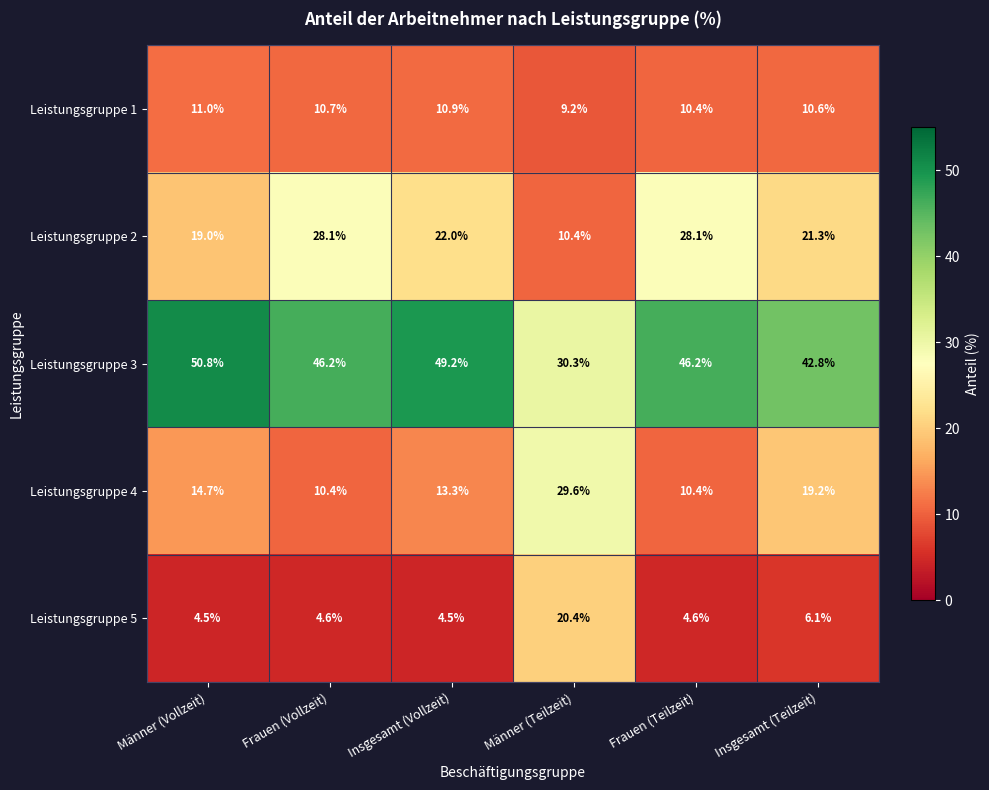

At how many categories does at least one series exceed 15?

6